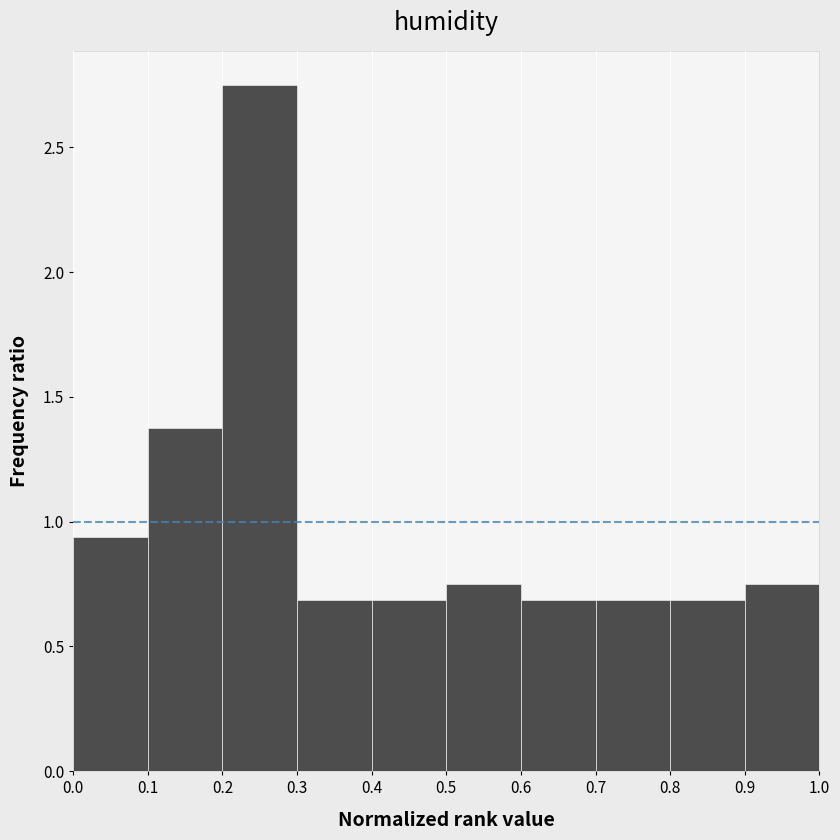

How tall is the bar that spans 0.6 to 0.7 on the x-axis? The values are not printed on the chart, so give them approximately, as read against the axis.

0.70